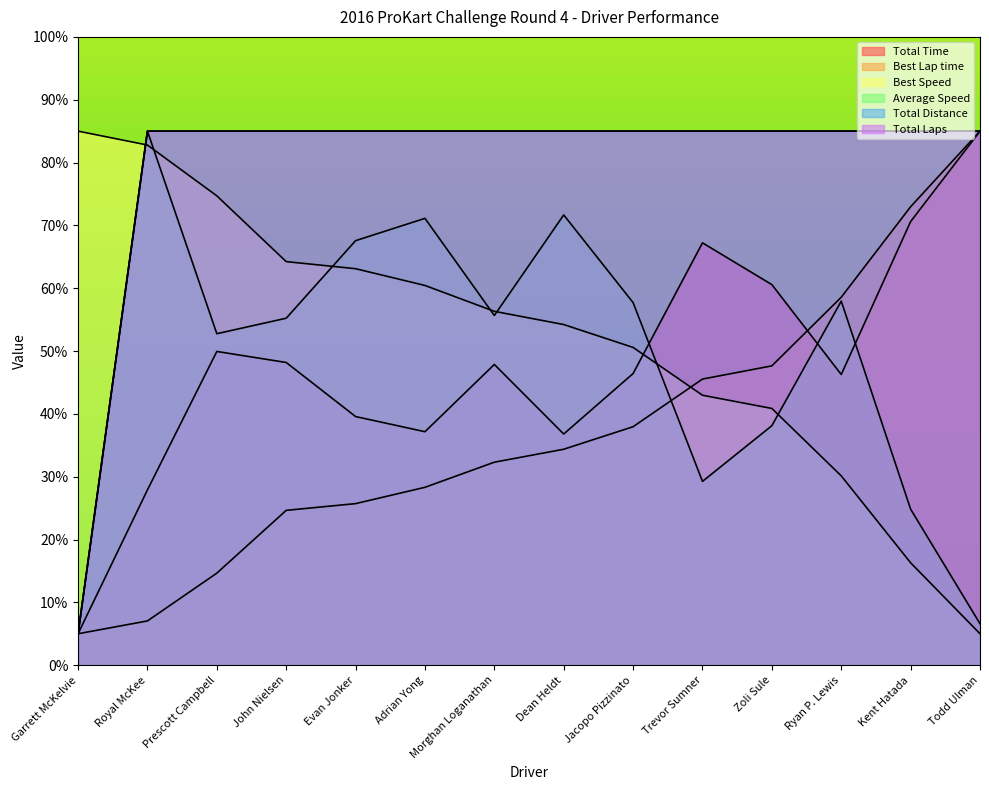

What is the value of the Best Lap time point at the 10th from the left?

45.5